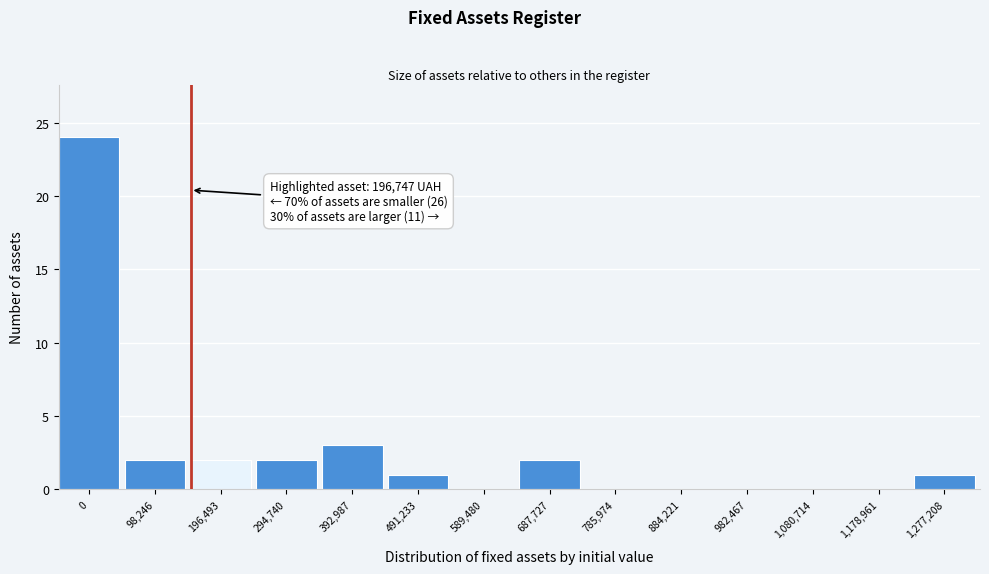

Reading left to right, what are all the values shown in this chart?

0=24	98,246=2	196,493=2	294,740=2	392,987=3	491,233=1	589,480=0	687,727=2	785,974=0	884,221=0	982,467=0	1,080,714=0	1,178,961=0	1,277,208=1